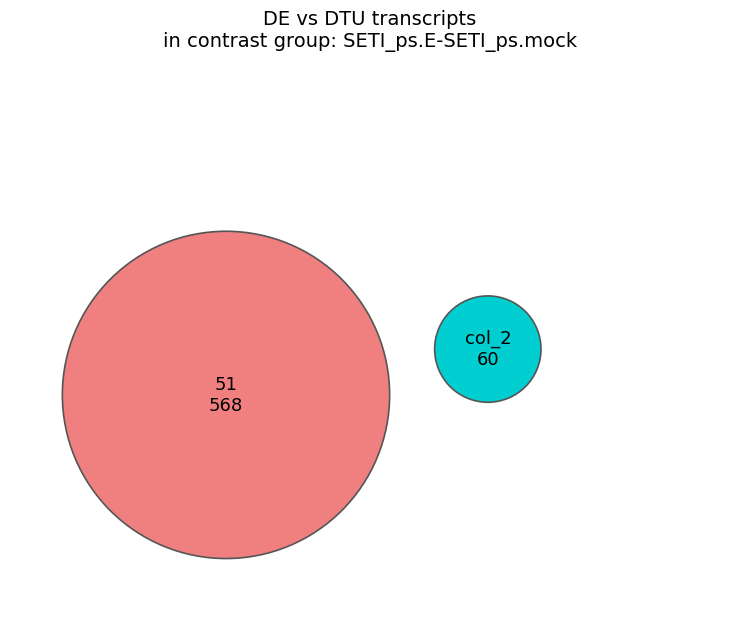

Does any single category account for the majority?

Yes